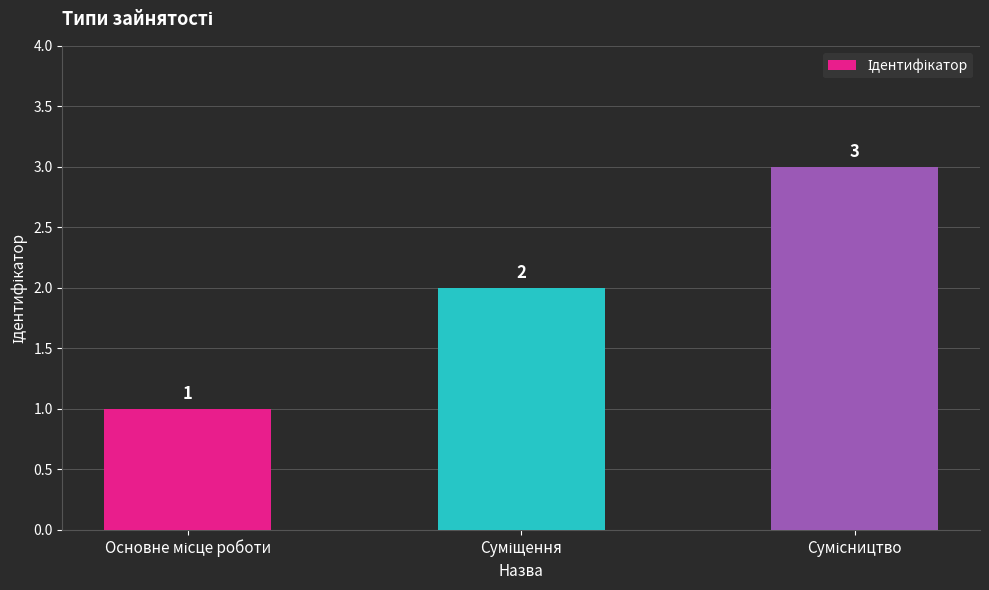

Are the bars horizontal?

No